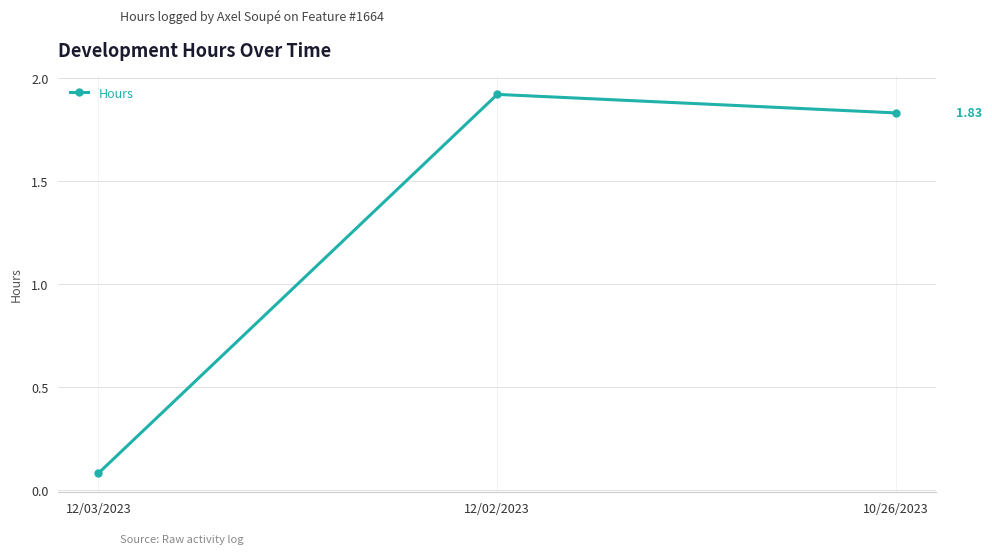

How many data points are above 1?

2